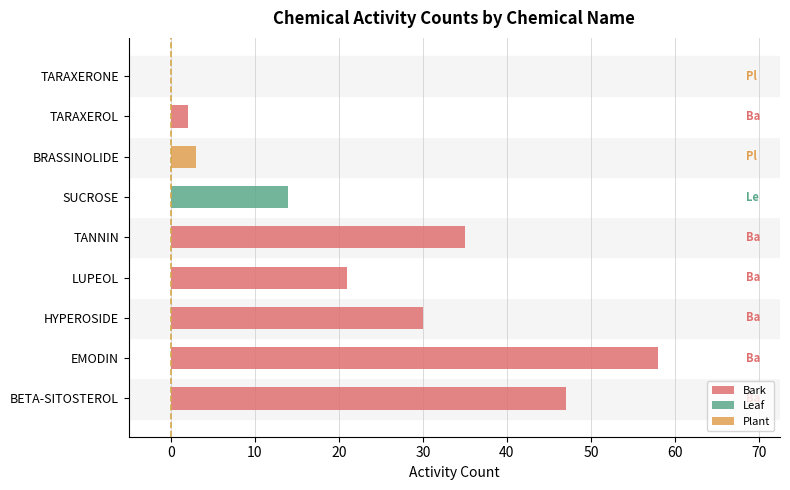

True or false: the data shows 21 at LUPEOL.

True